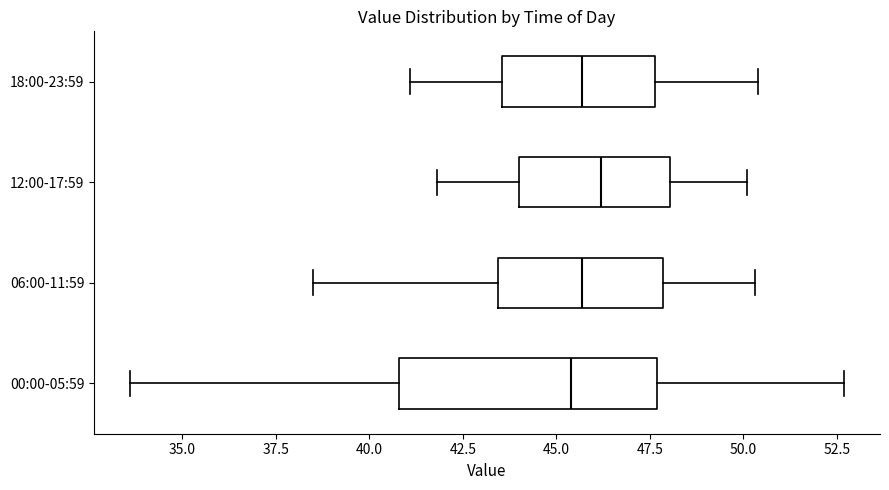

Where does the median line of the box for 12:00-17:59 sit on the x-axis? The values are not printed on the chart, so give them approximately, as read against the axis.

46.0